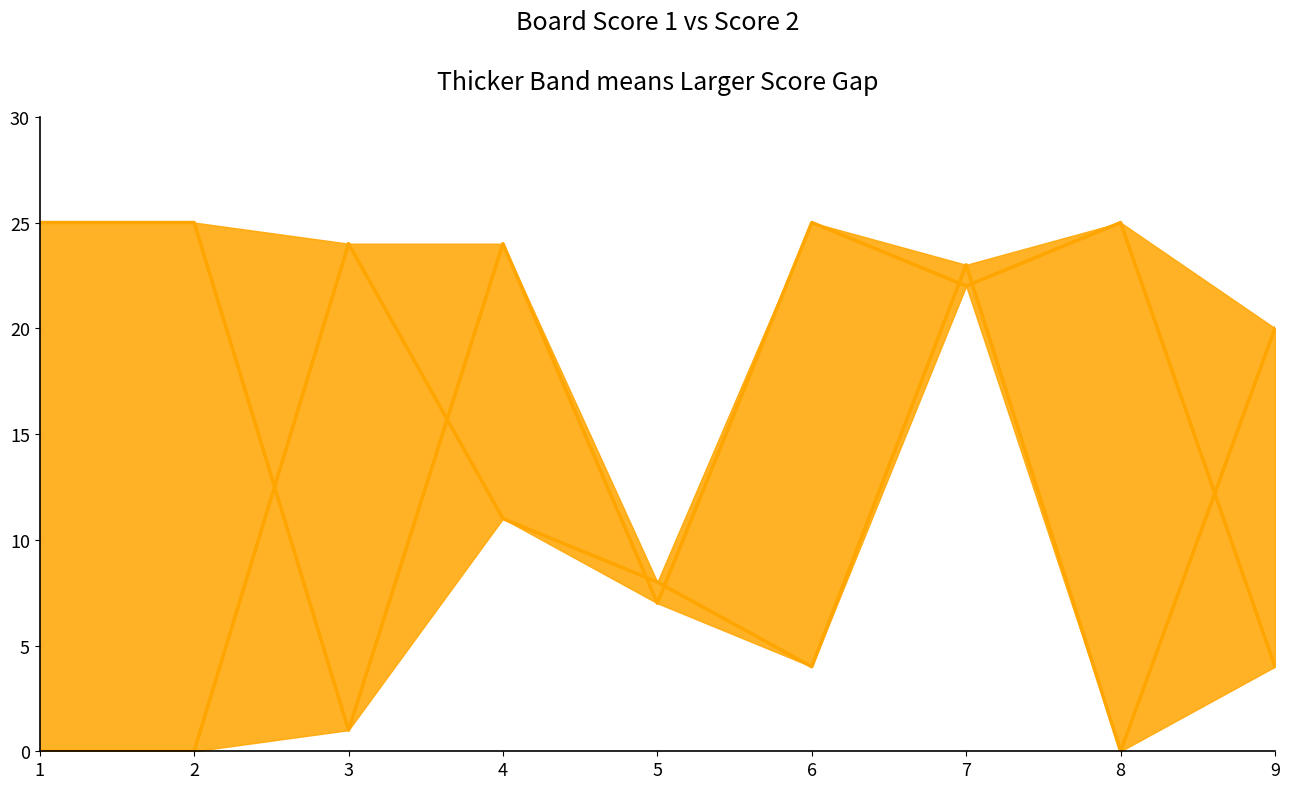

Between 1 and 8, which is larger?

1